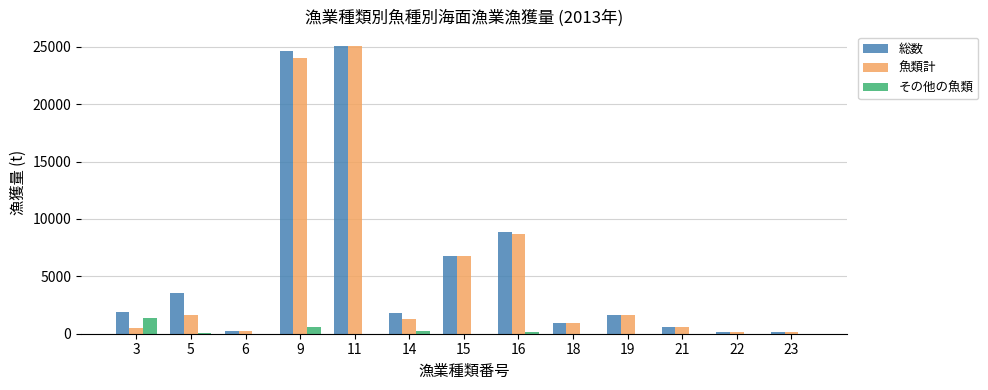

Is it true that その他の魚類 equals 573 at 9?

True